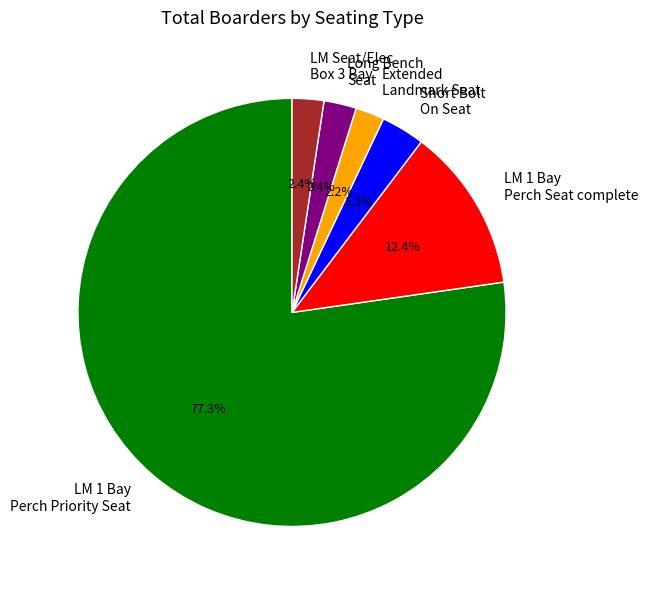

Is there a majority slice in this chart?

Yes